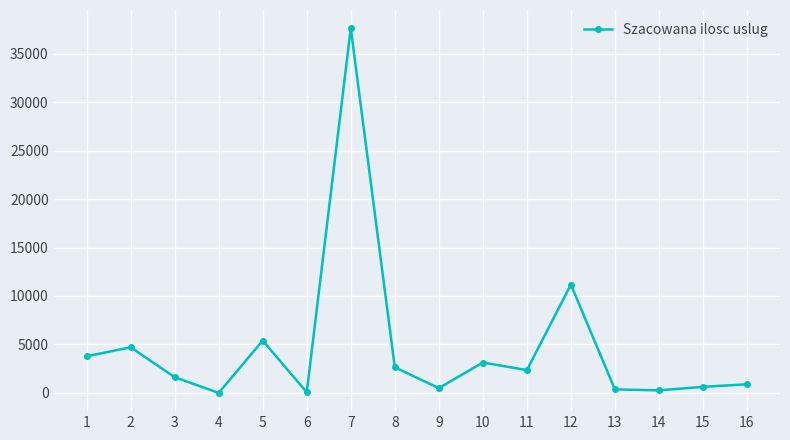

What is the greatest value displayed?

37620.0